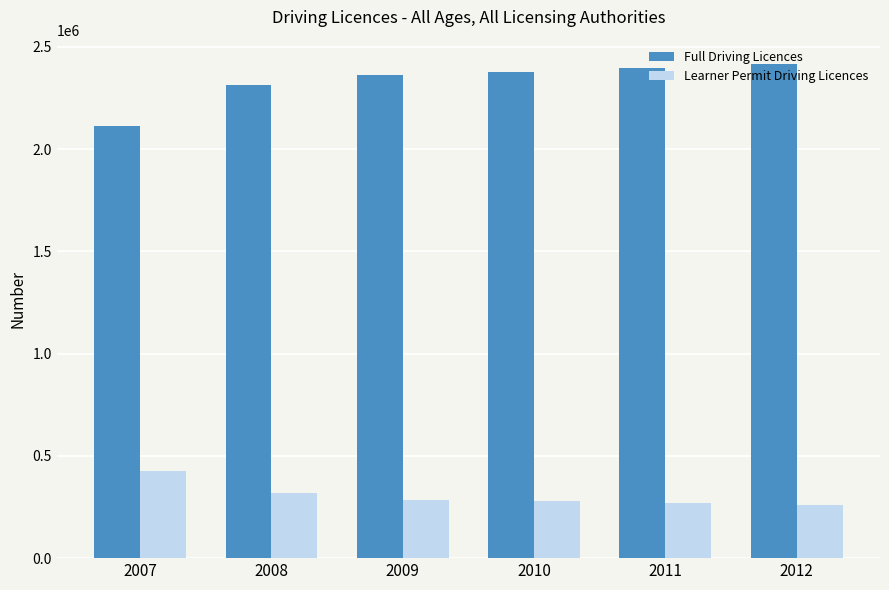

What is the maximum value for Full Driving Licences?

2413936